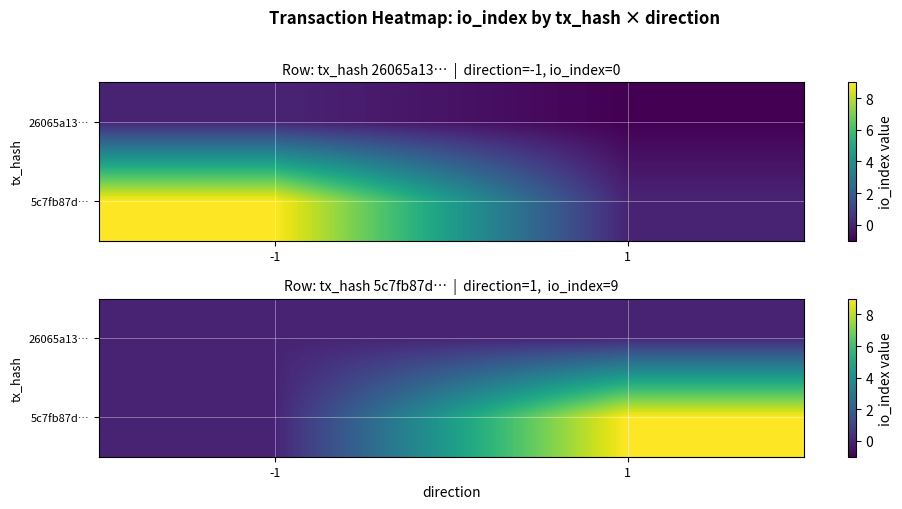

At which label is 5c7fb87d… closest to 4?

-1